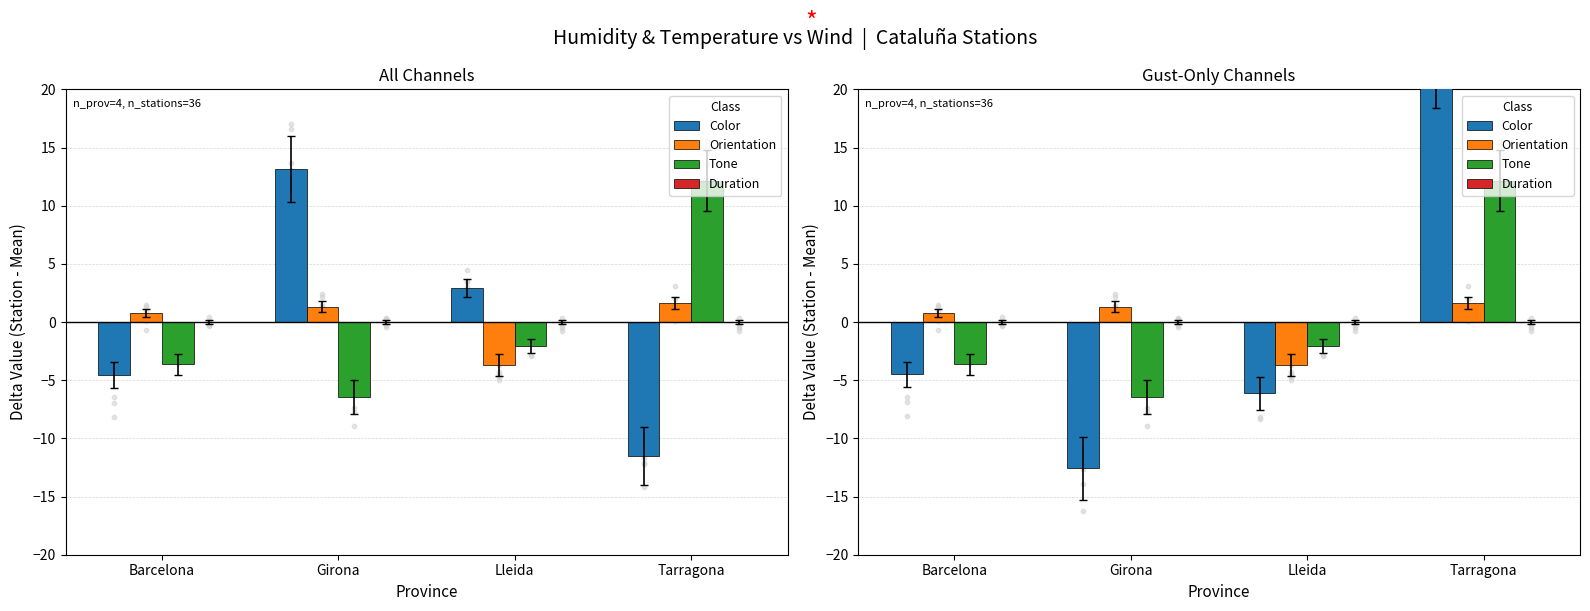

At which category is the sum across all series the highest?

Tarragona